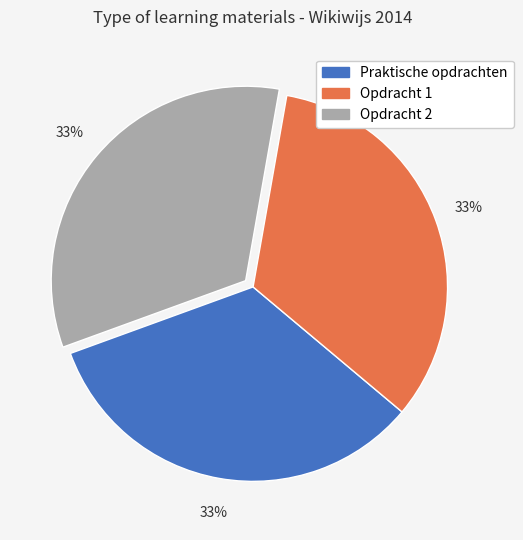

What is the ratio of the value at Opdracht 2 to the value at Opdracht 1?

1.0